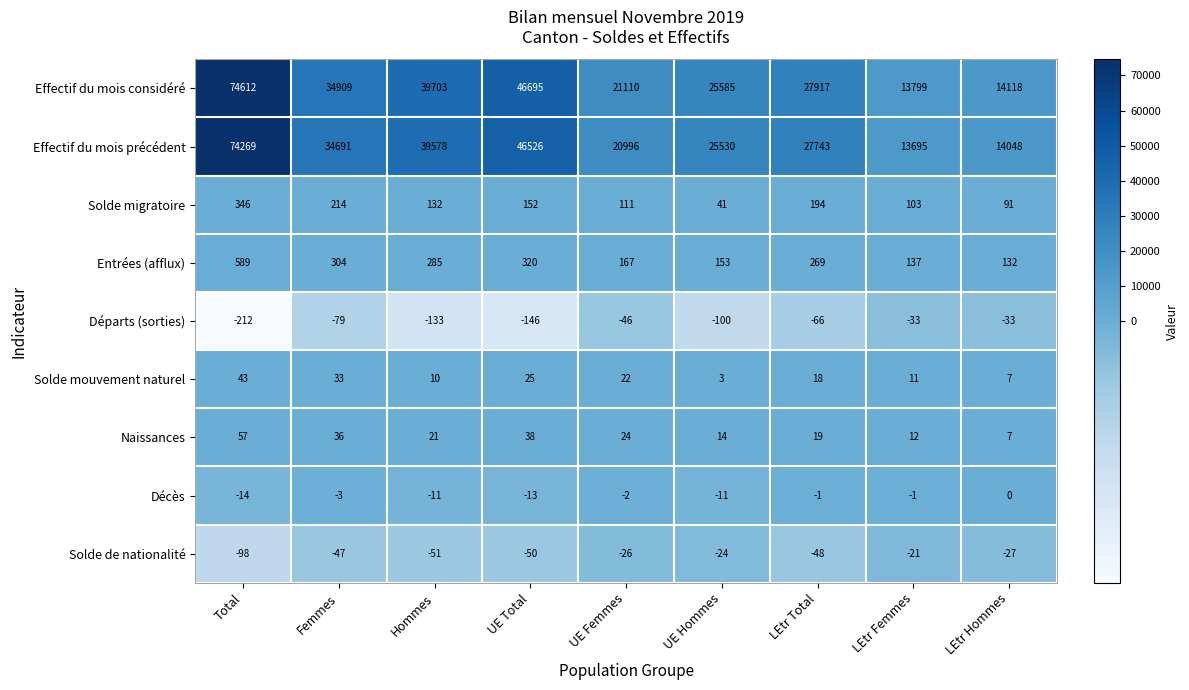

Which series has the widest spread of values?

Effectif du mois considéré